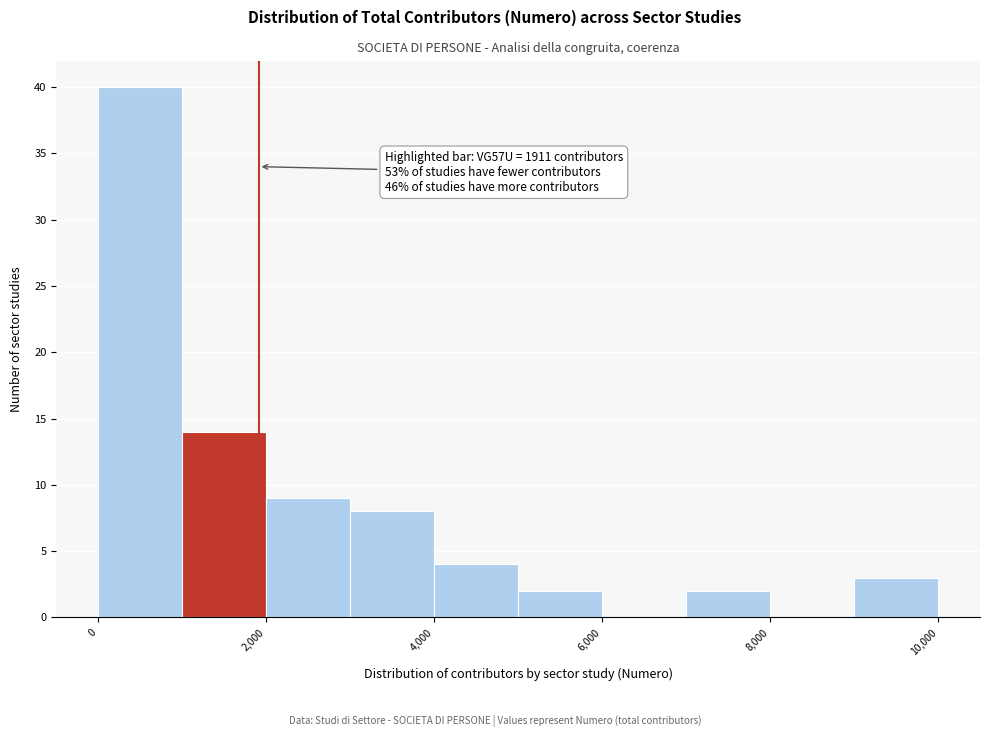

Which range on the x-axis has the tallest bar?

0 to 1000